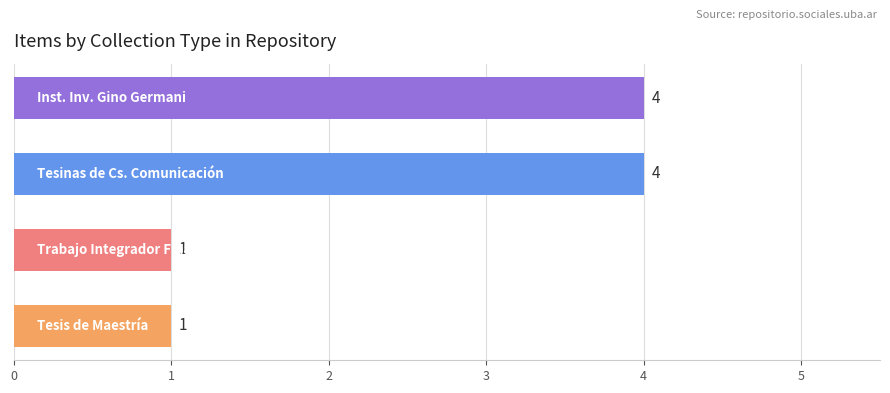

Count the values in the range 1 to 4.

4